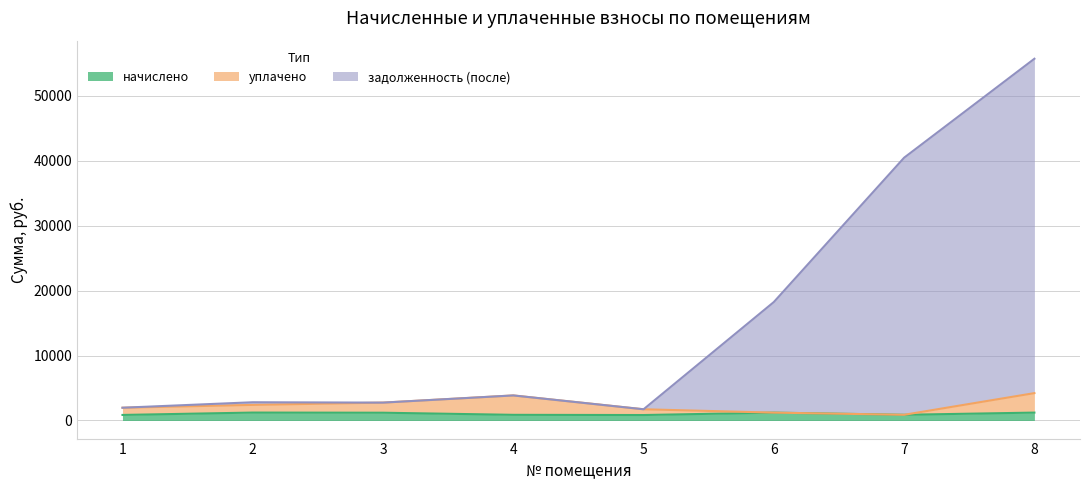

How many values in the уплачено series are below 2402?

4